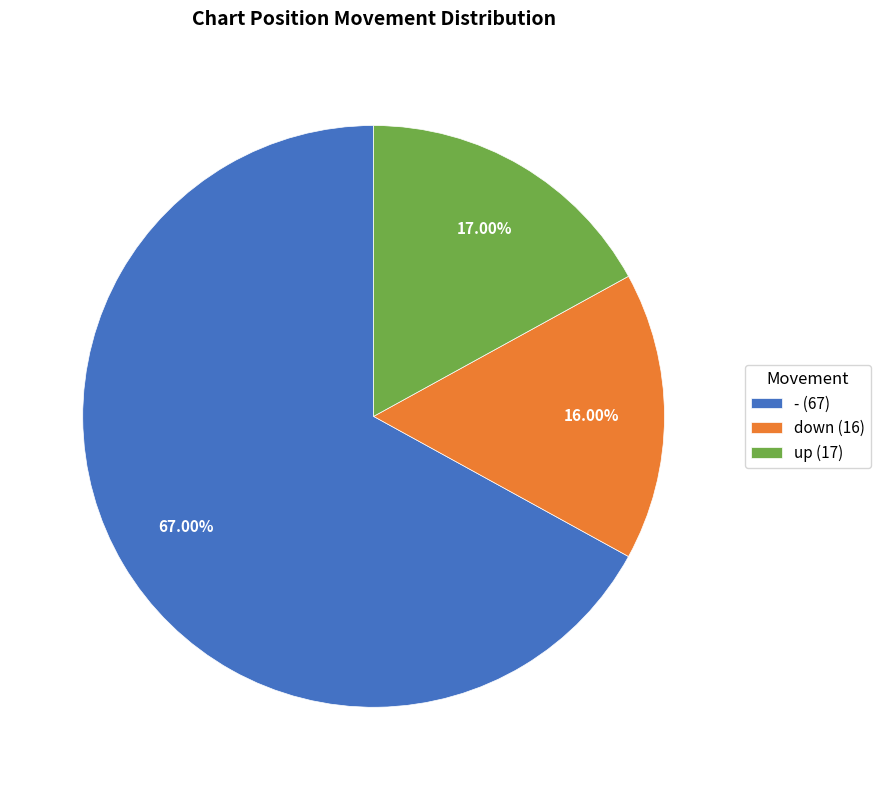

Approximately how many times larger is the value at - (67) compared to down (16)?

4.2